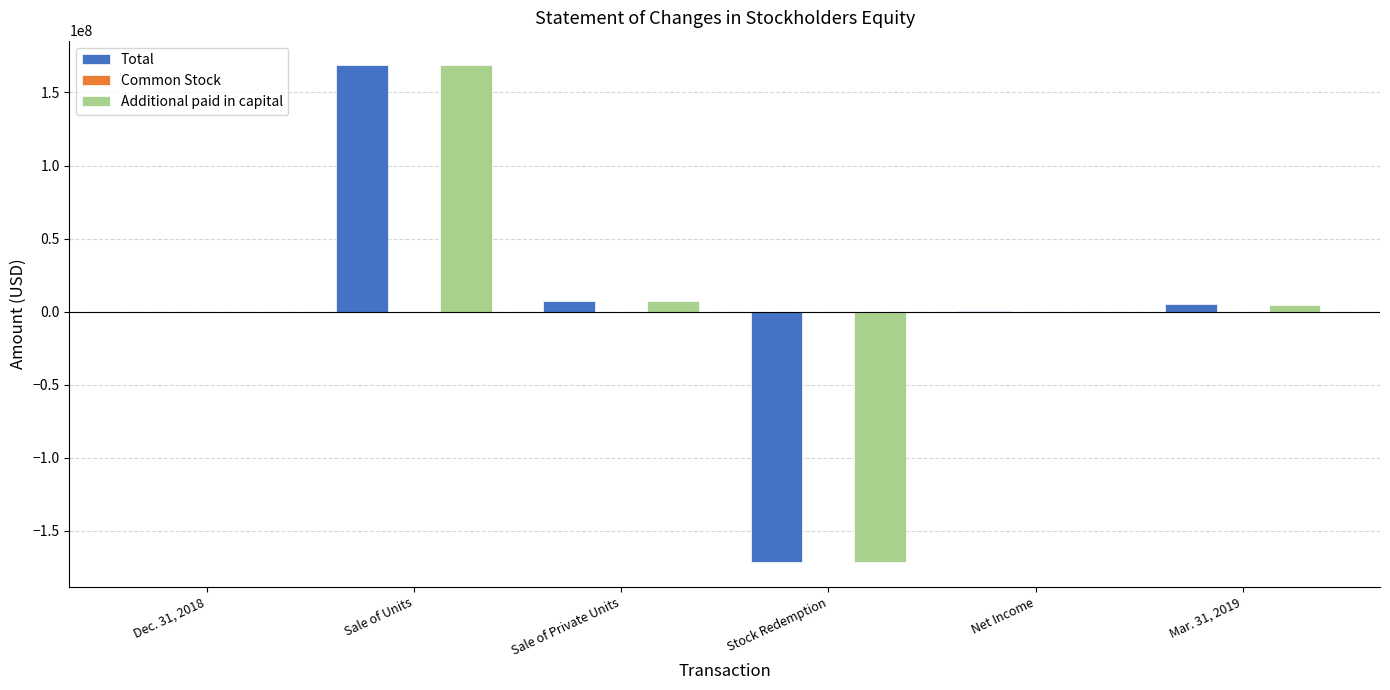

The Total series shows -171041500 at Stock Redemption. True or false?

True